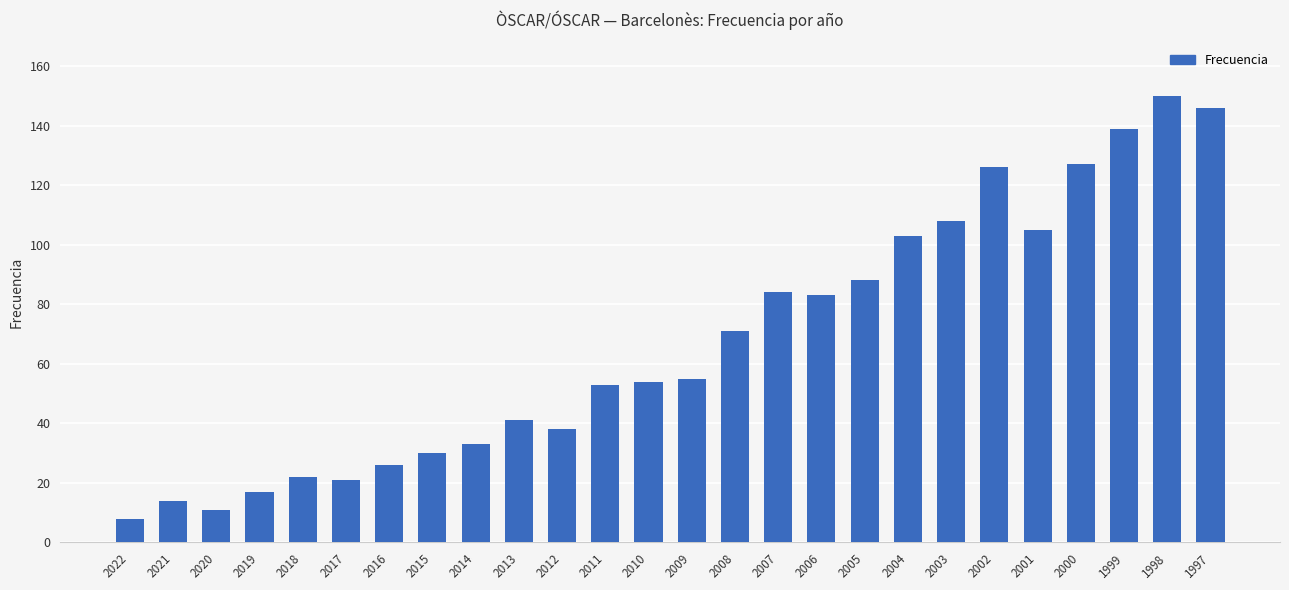

What is the value of the 3rd bar from the left?

11